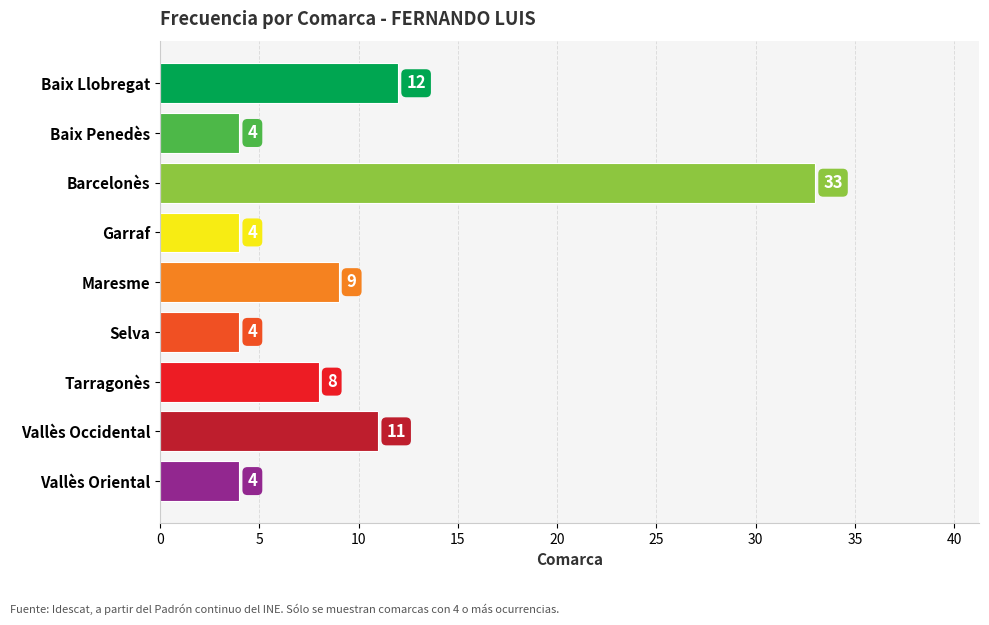

What is the minimum value shown in the chart?

4